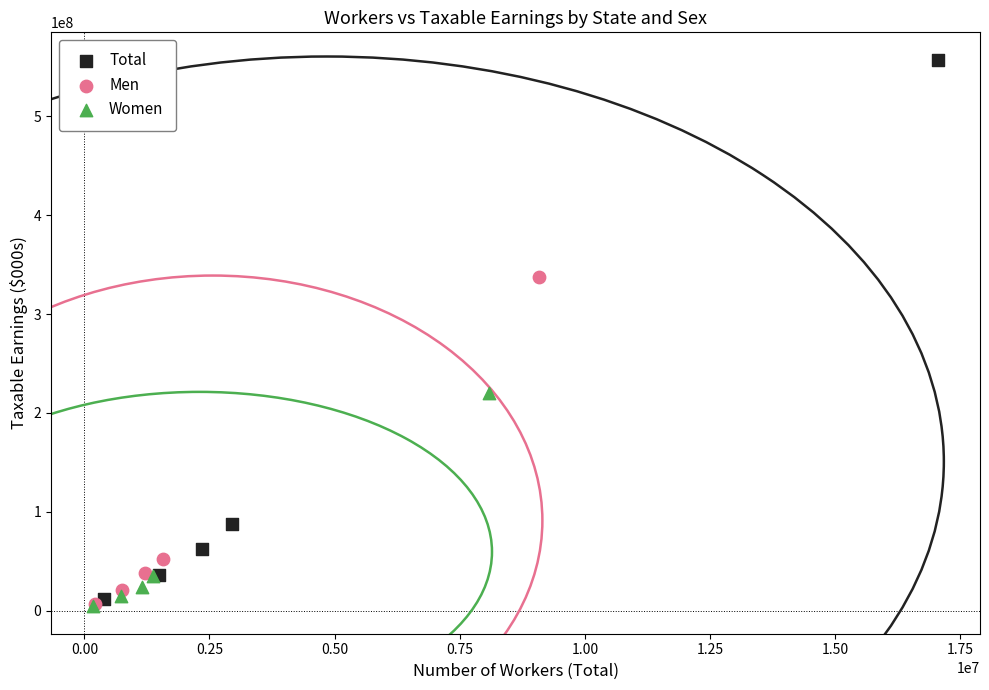

What are all the series names shown in the legend?

Total, Men, Women